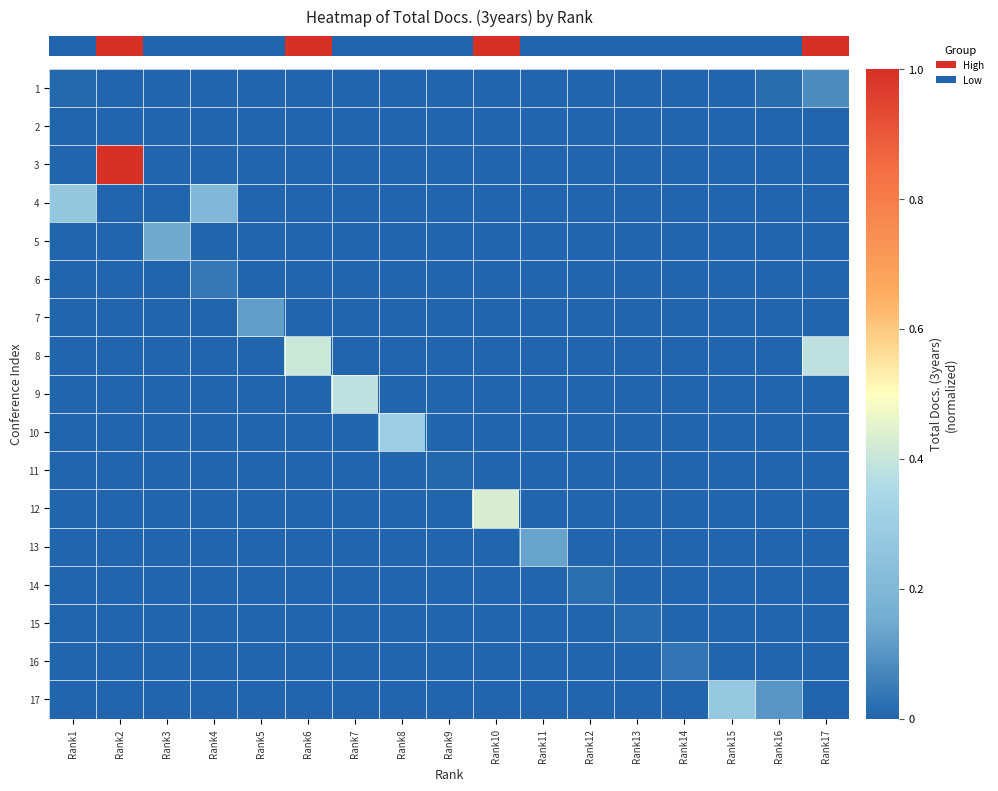

Which series has the widest spread of values?

row_2